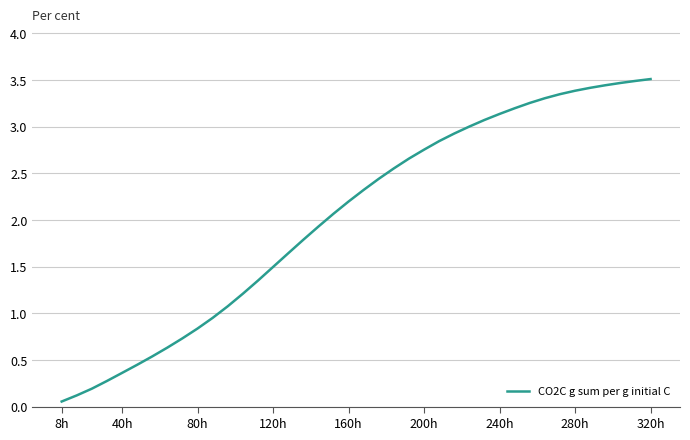

What is the difference between the maximum and minimum values?

3.5